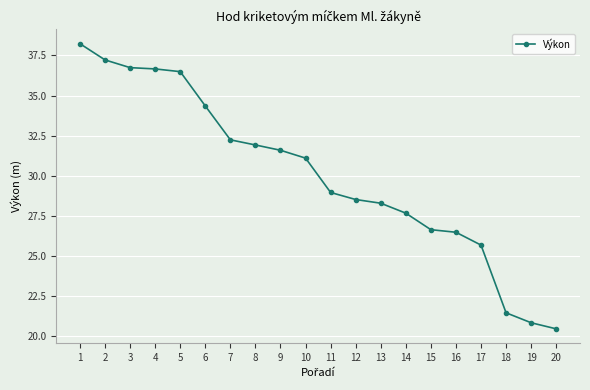

Count the number of values greater than 31.

10